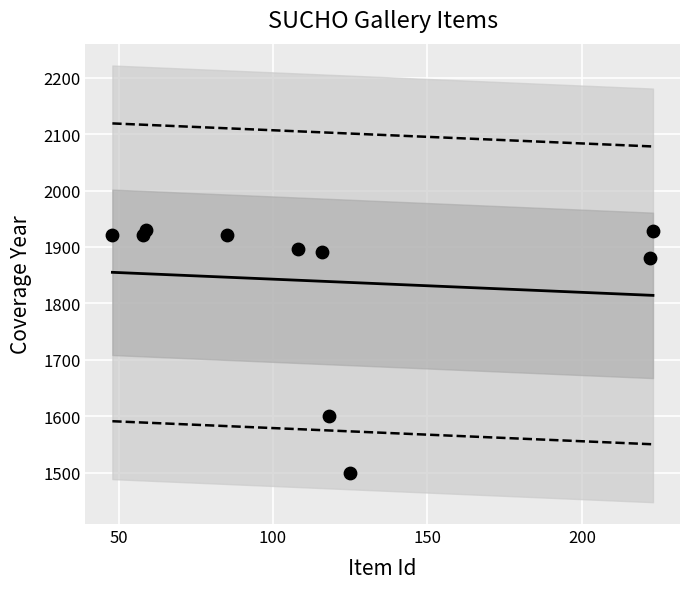

What Y value in the scatter plot is closest to 1715?

1600